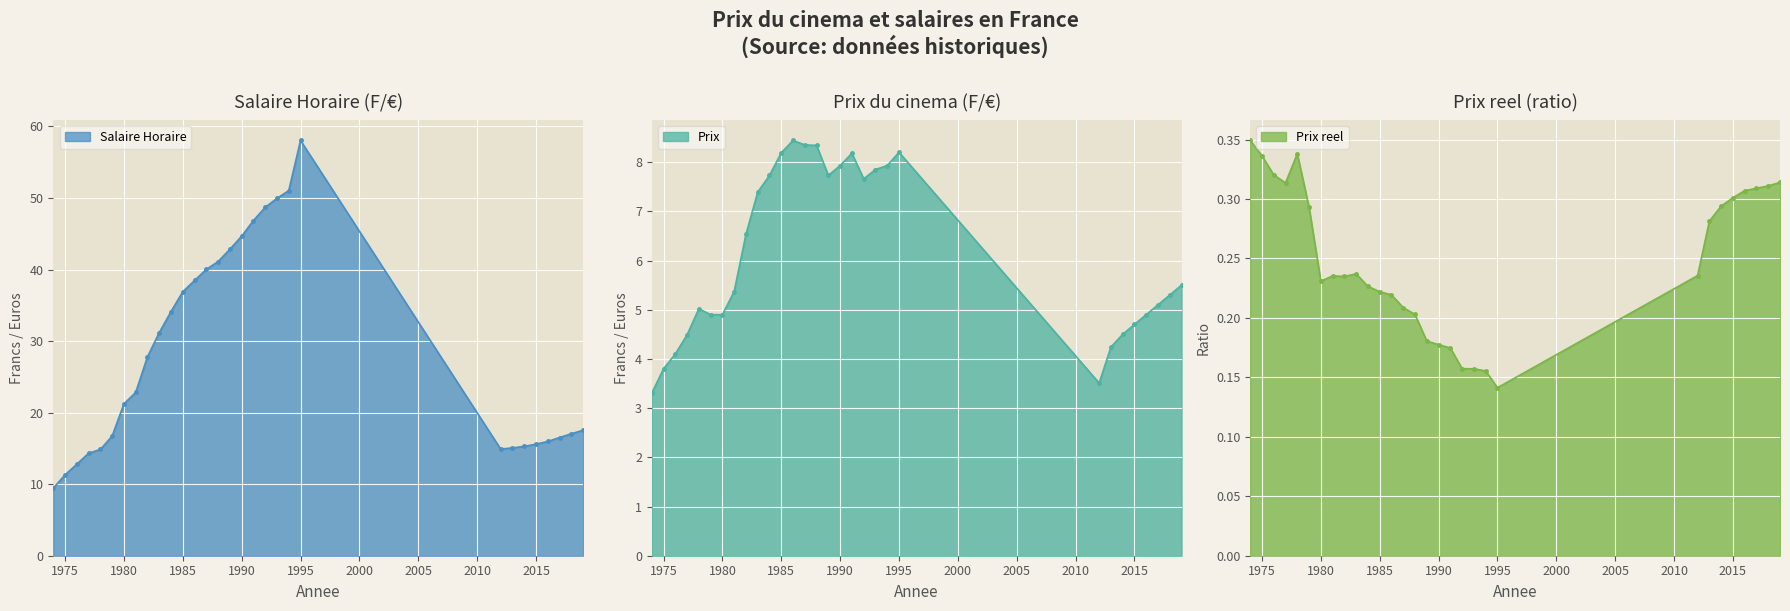

True or false: Salaire Horaire and Prix intersect in this chart.

False